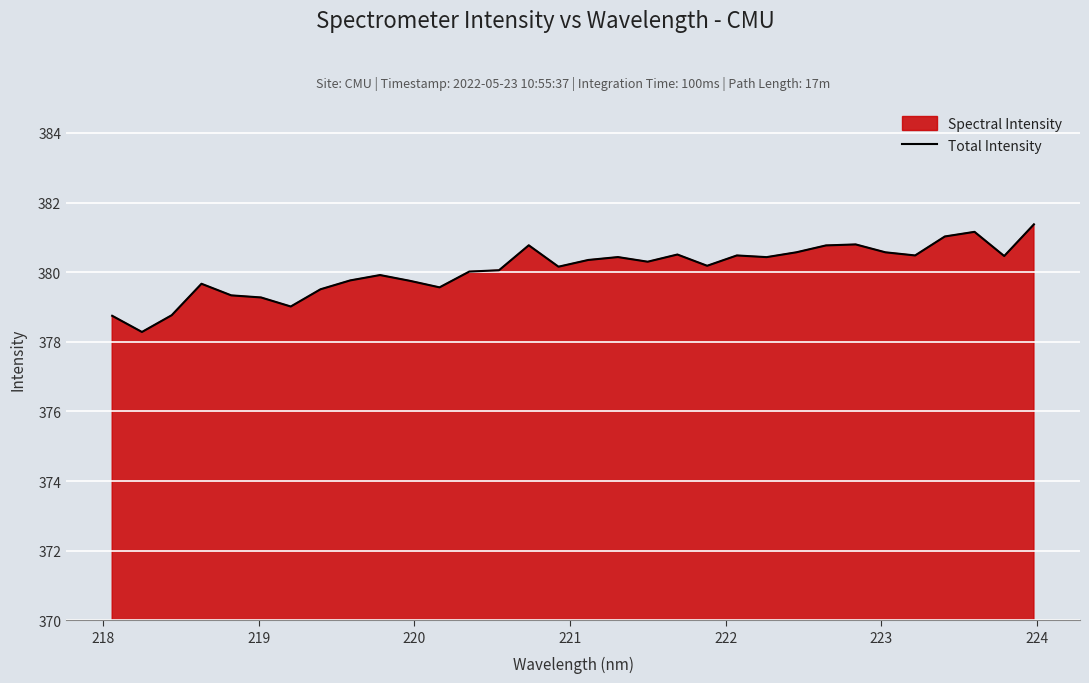

What is the difference between the maximum and minimum values?

3.1